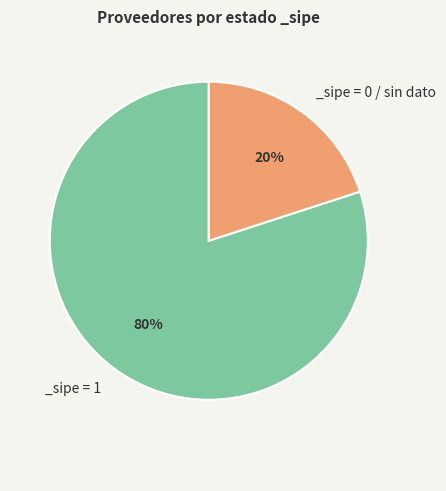

To the nearest percent, what is the difference between the largest and smallest slice percentages?

60%